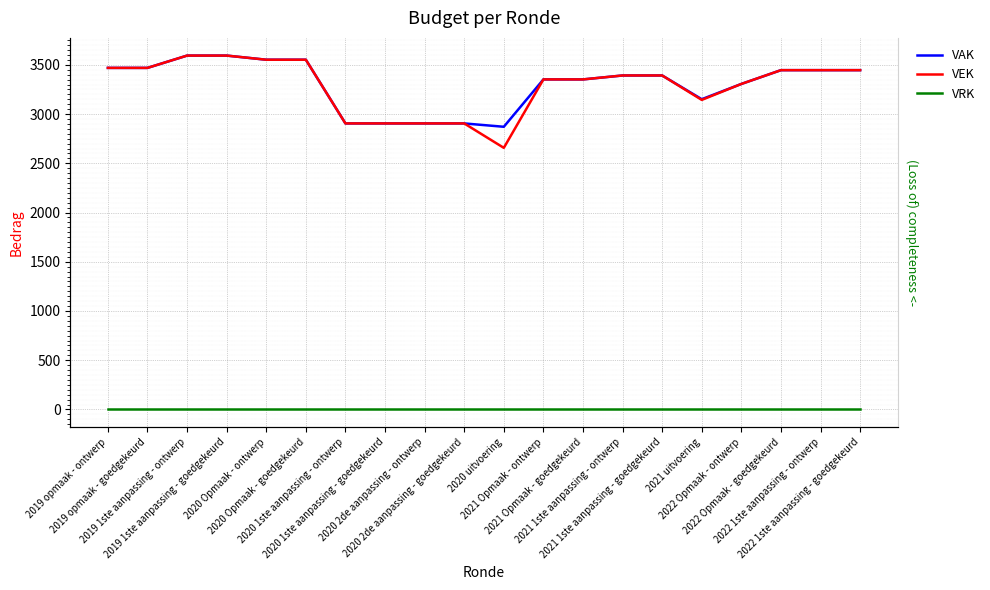

How many data points does each series have?

20